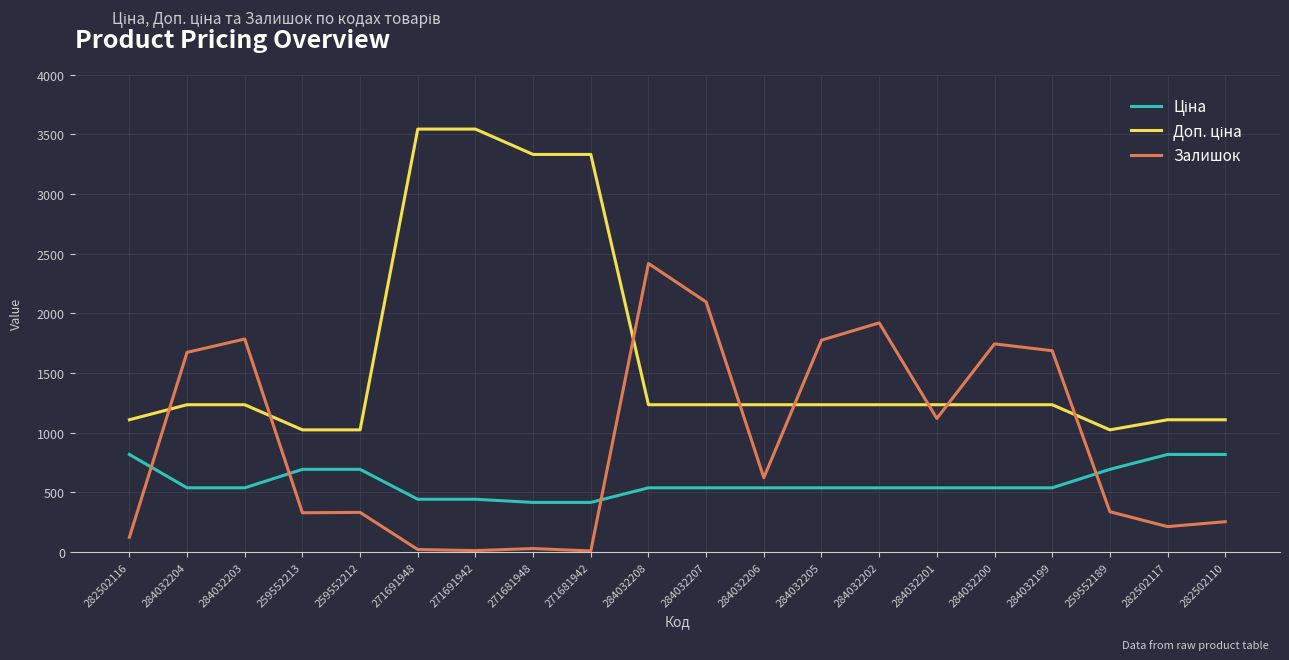

Which category has the highest value in the Залишок series?

284032208